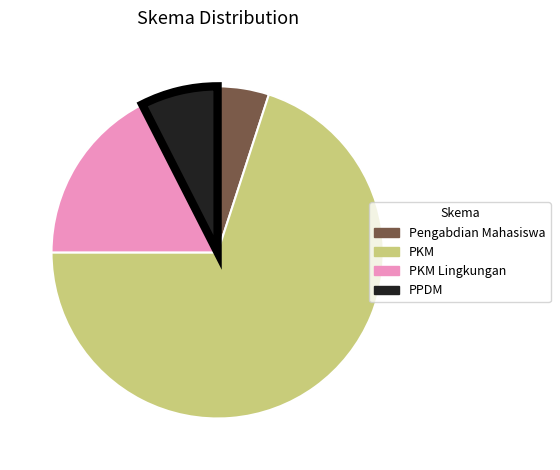

How many segments does this pie chart have?

4